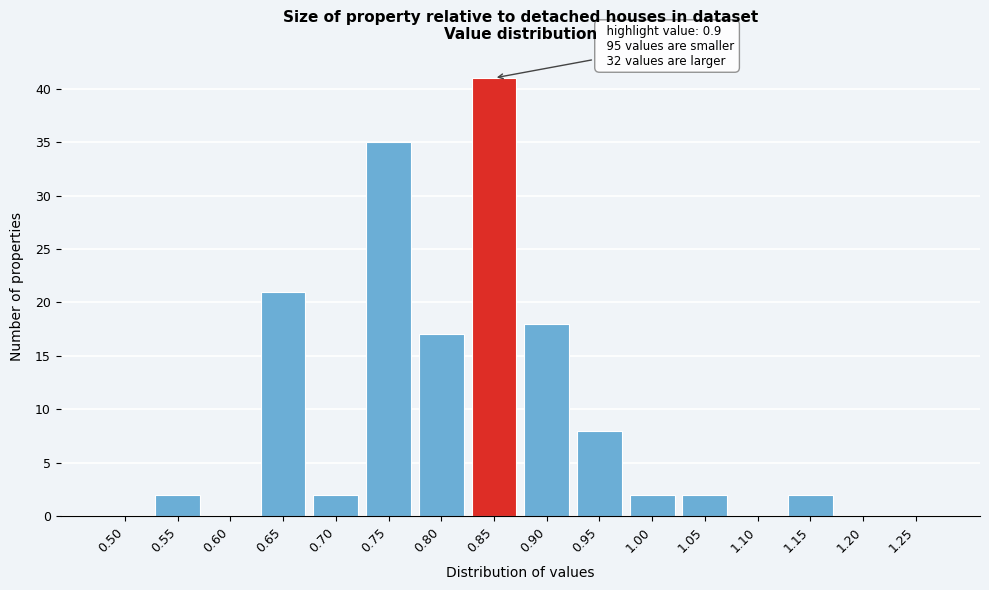

Reading right to left, extract all data points from this chart.

1.25=0	1.20=0	1.15=2	1.10=0	1.05=2	1.00=2	0.95=8	0.90=18	0.85=41	0.80=17	0.75=35	0.70=2	0.65=21	0.60=0	0.55=2	0.50=0